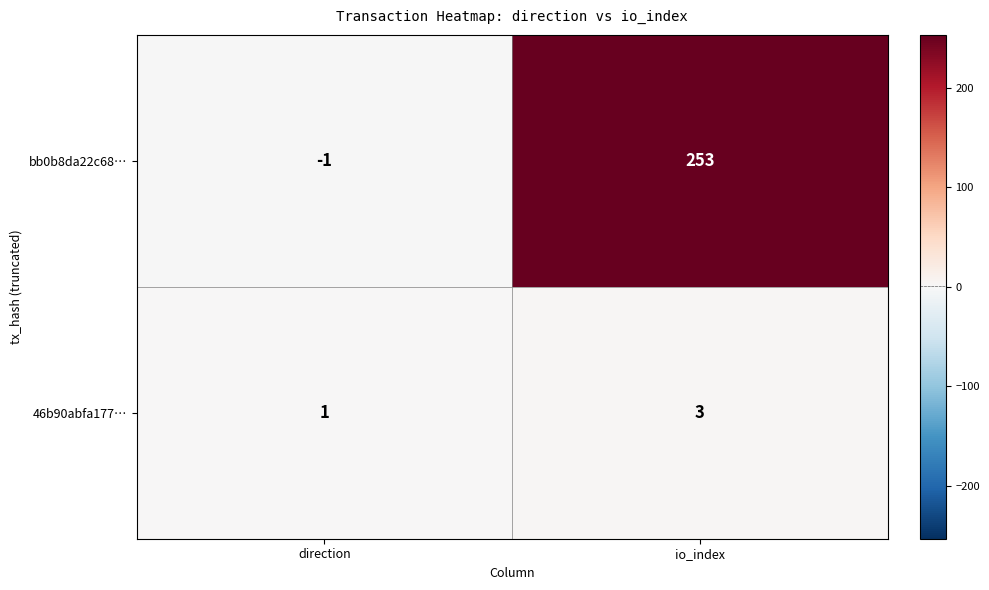

At which category does the chart reach its peak across all series?

io_index